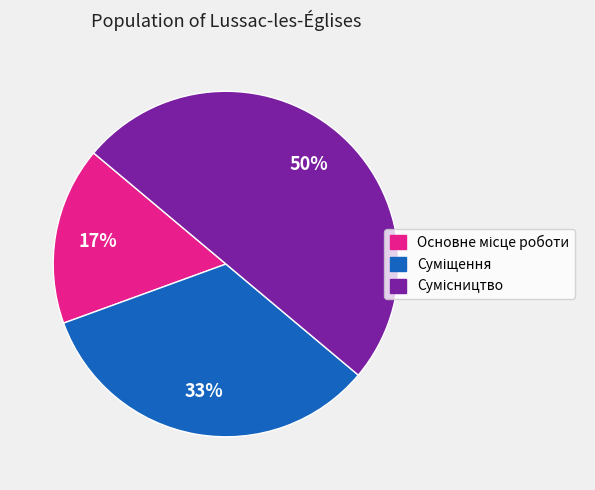

To the nearest percent, what is the average slice percentage?

33%